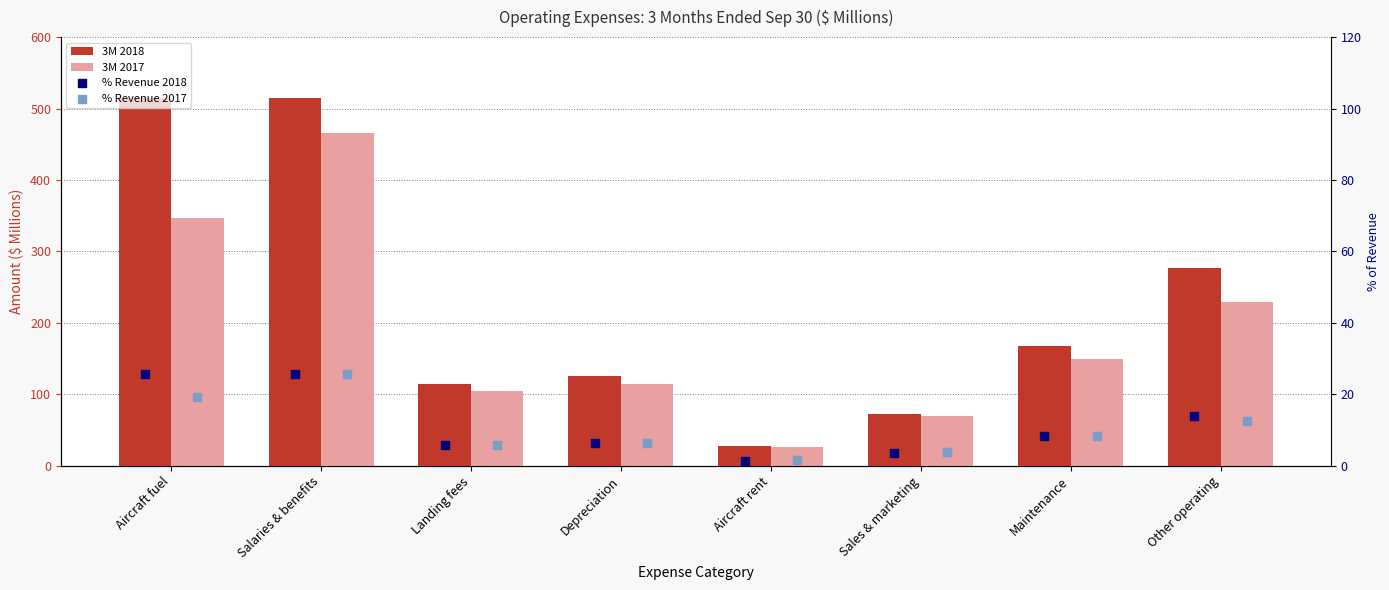

At which category is the sum across all series the highest?

Salaries & benefits